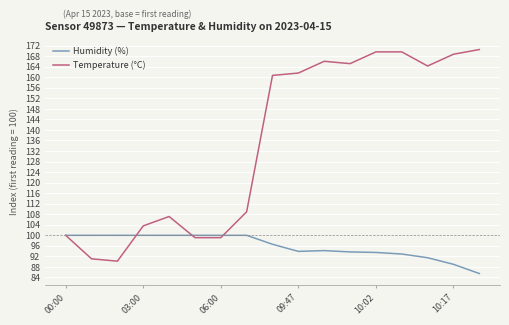

What is the lowest value of the Humidity (%) series?

85.5